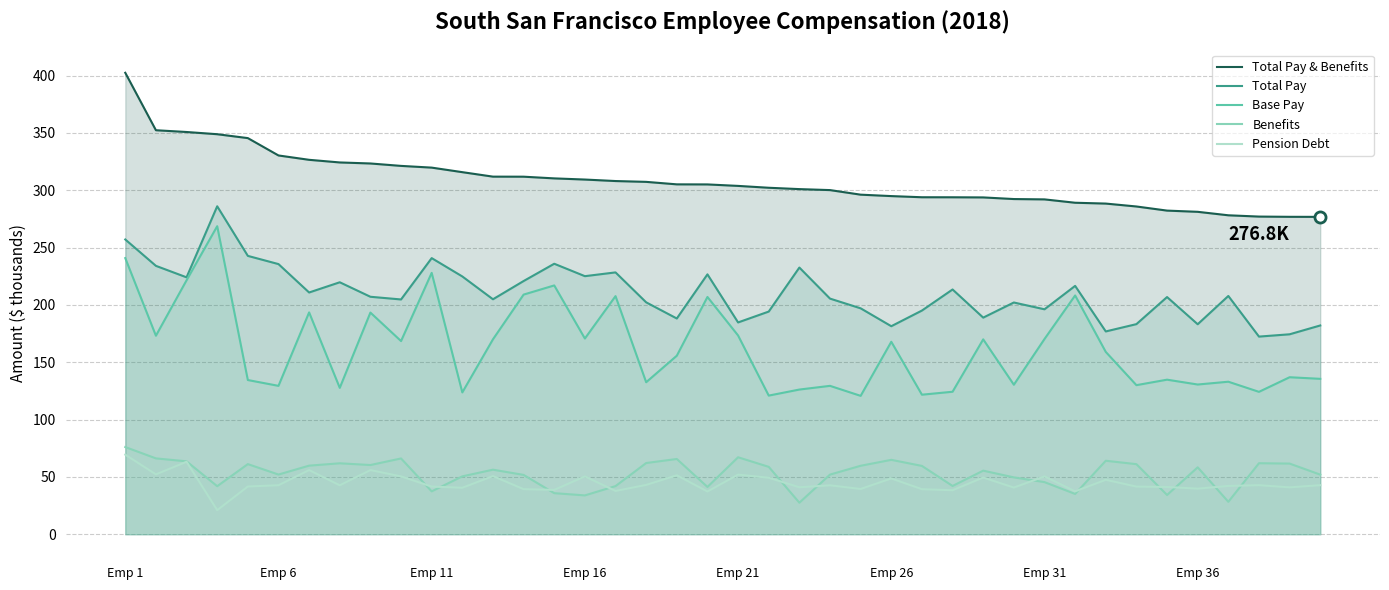

True or false: Benefits and Total Pay & Benefits intersect in this chart.

False